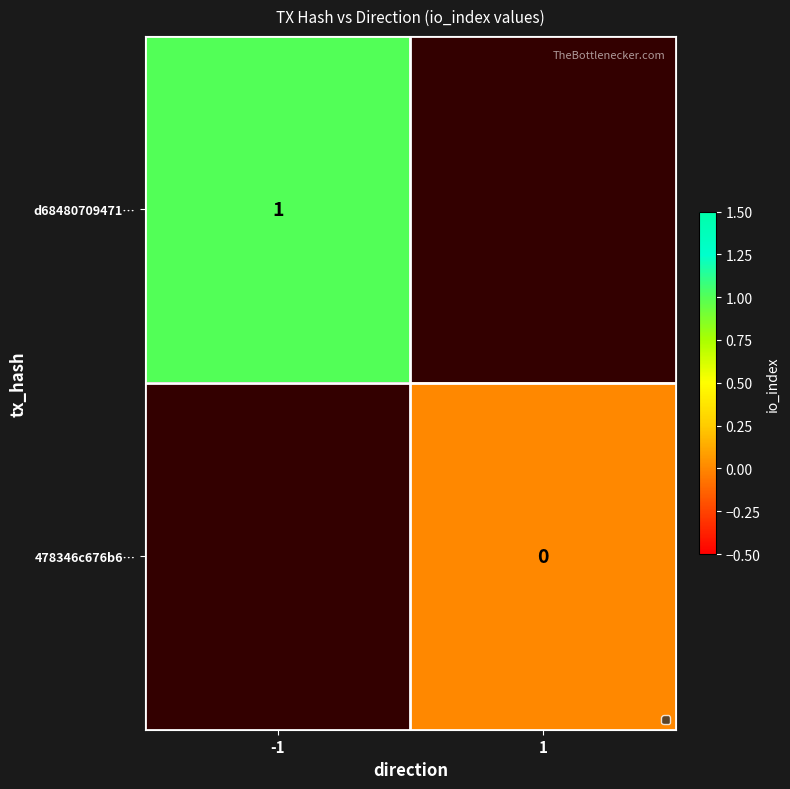

At how many categories does at least one series exceed 0?

1